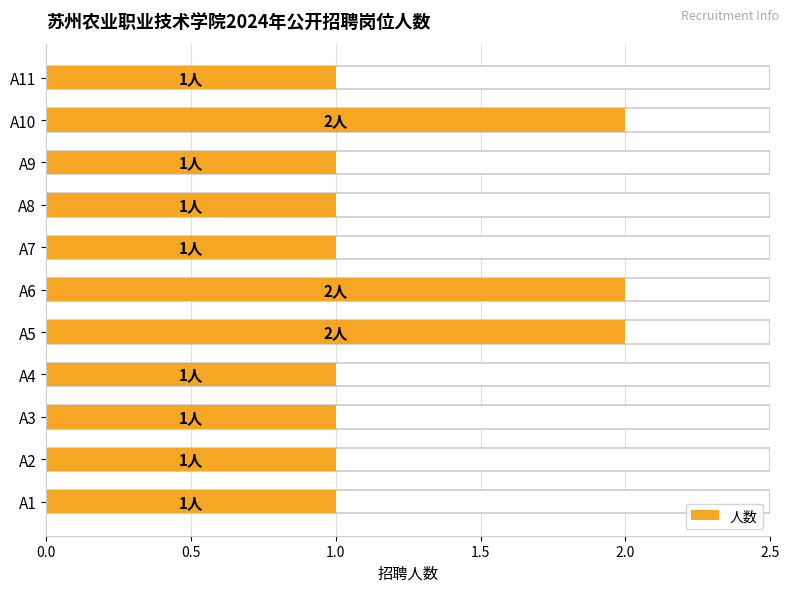

Reading left to right, extract all data points from this chart.

1	1	1	1	2	2	1	1	1	2	1